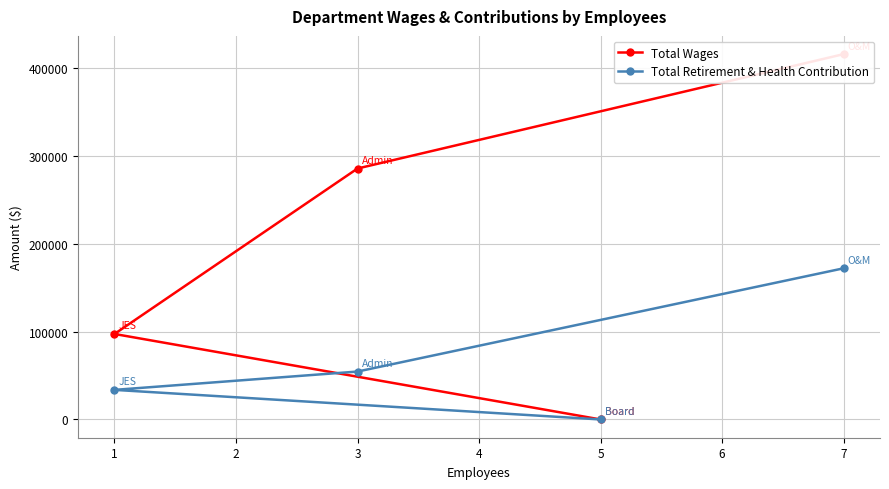

Which series has the largest total across all categories?

Total Wages